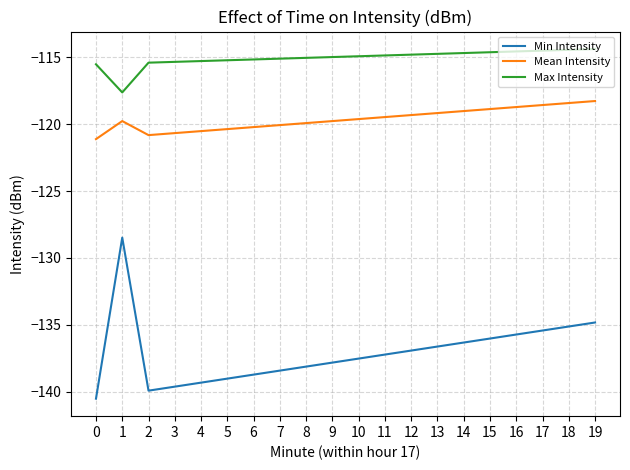

Is it true that Min Intensity equals -80.9 at 15?

False